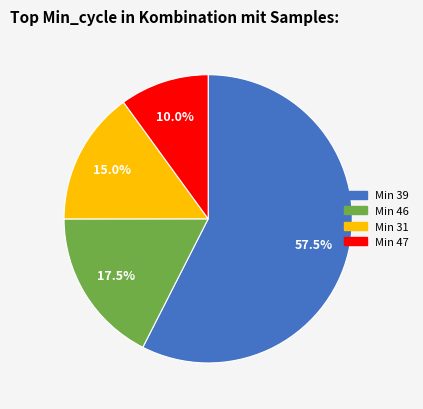

Count the number of slices in the pie.

4